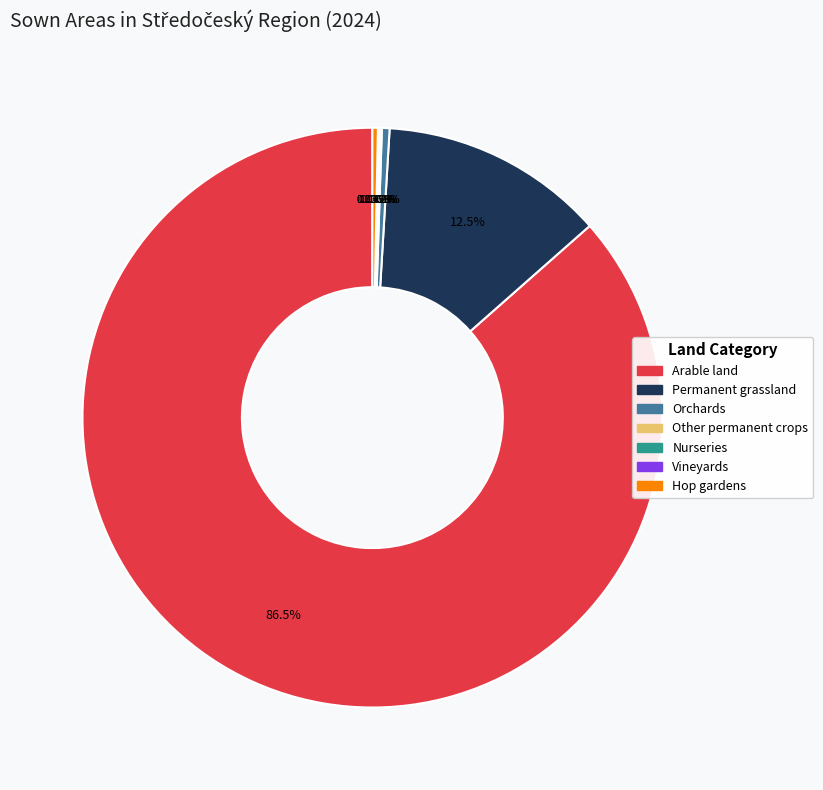

Is the sum of Permanent grassland and Hop gardens greater than half?

No